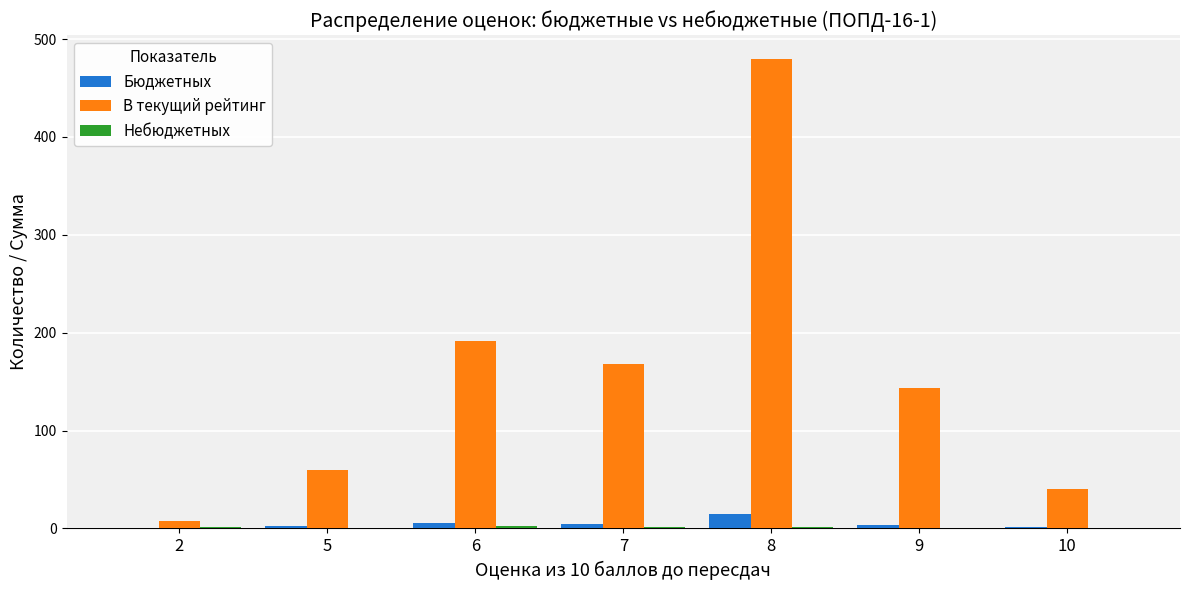

What is the highest value of the В текущий рейтинг series?

480